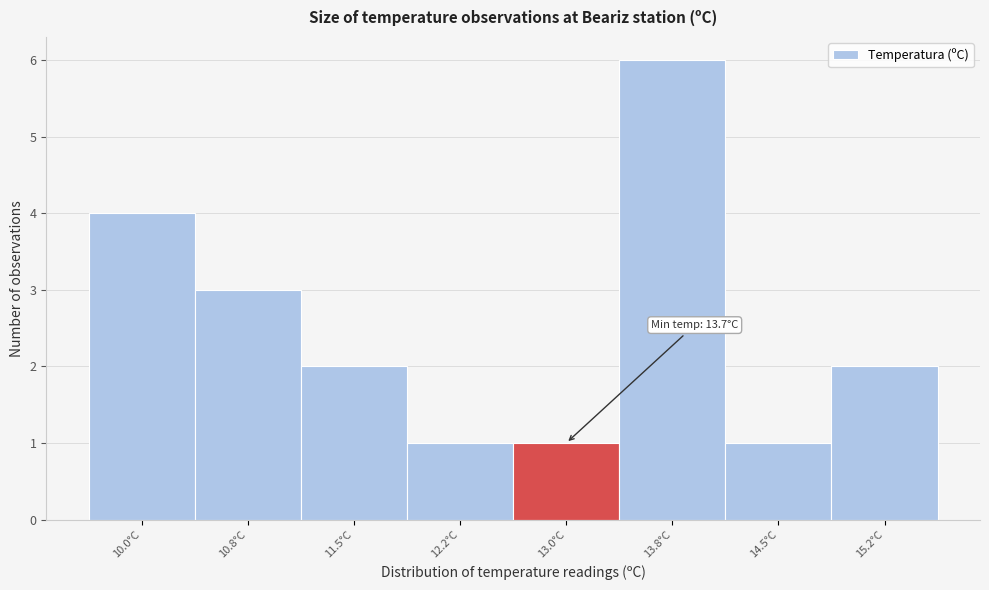

Reading left to right, list all the values displayed in this chart.

4	3	2	1	1	6	1	2